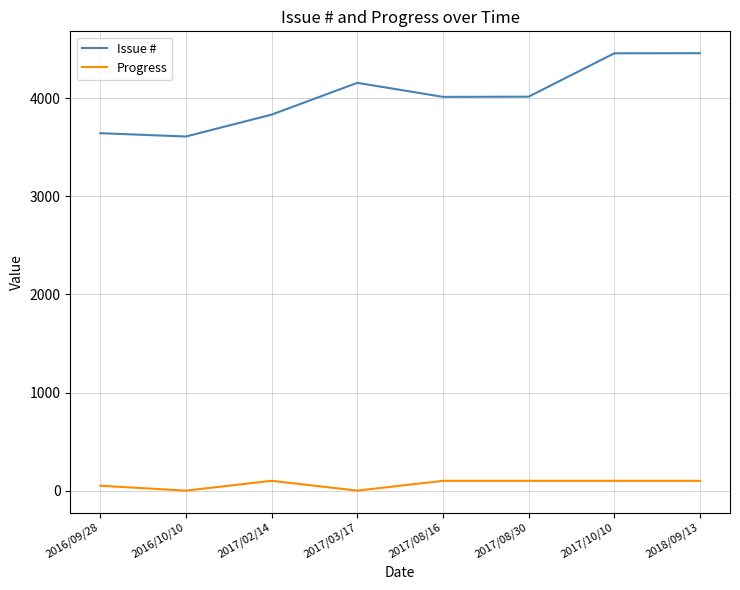

Read the Progress value at 2017/08/30.

100